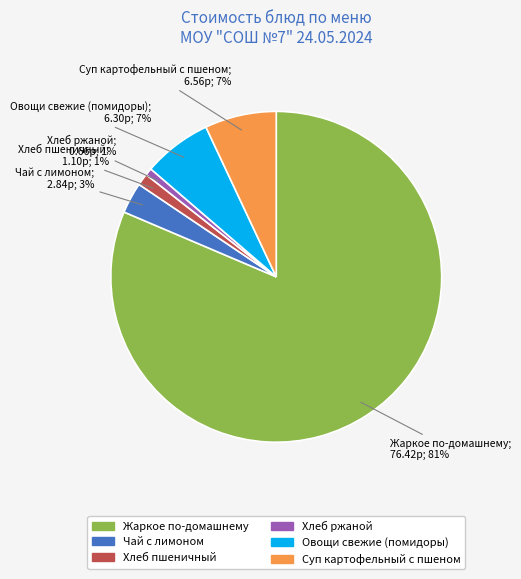

Which category accounts for the majority?

Жаркое по-домашнему